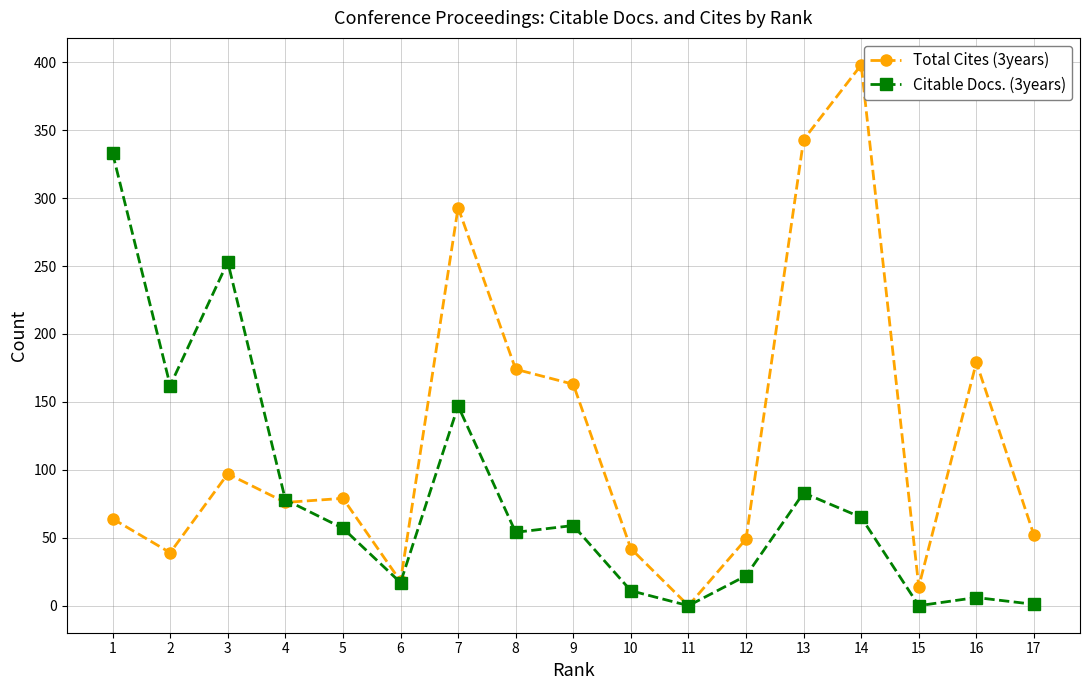

What is the sum of the Total Cites (3years) values at 2 and 11?

39